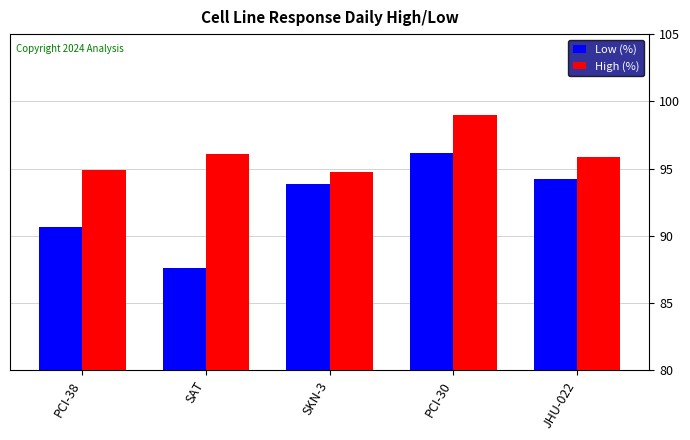

What is the value of the High (%) bar at the 3rd from the left?

94.8